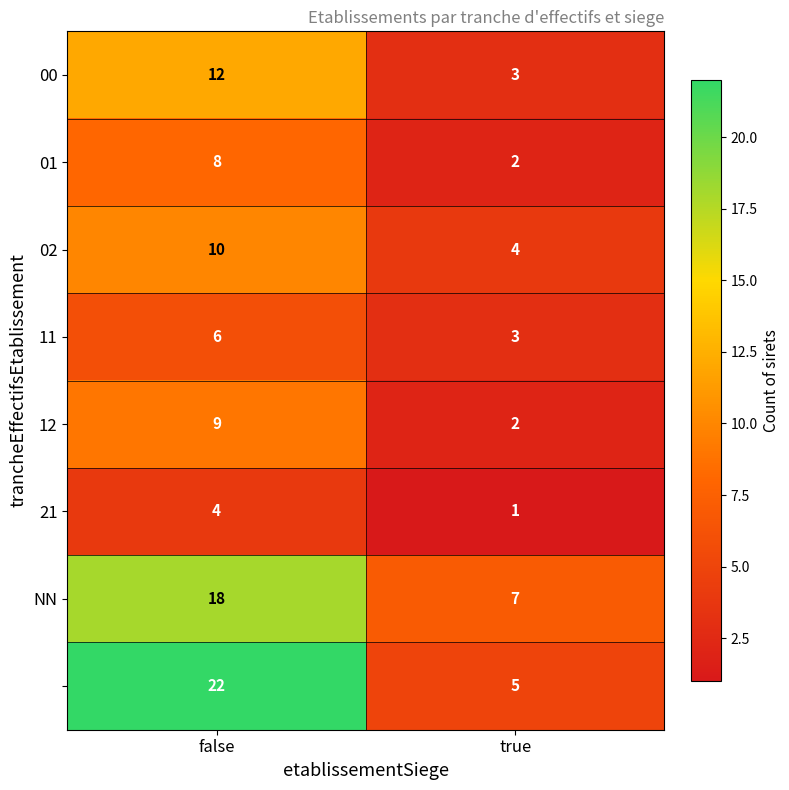

What is the spread (max minus min) of values at true?

6